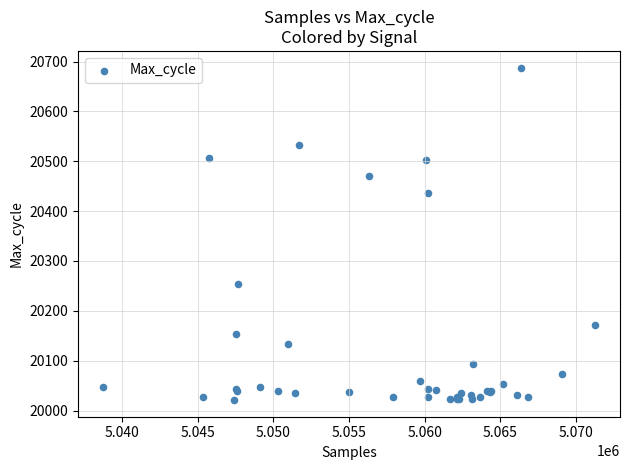

What Y value in the scatter plot is closest to 20354?

20436